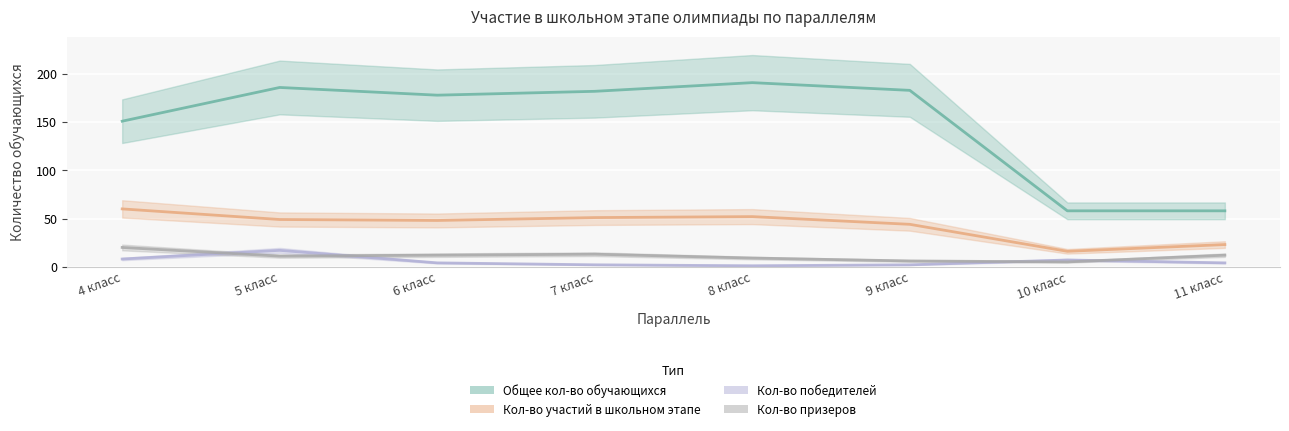

How many interior local valleys does the Кол-во призеров series have?

2